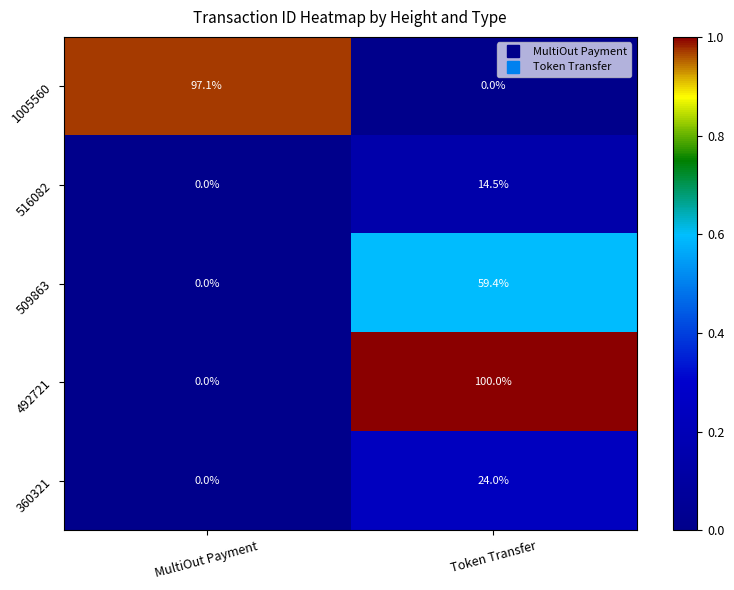

The value of 509863 at Token Transfer is 59.4. True or false?

True